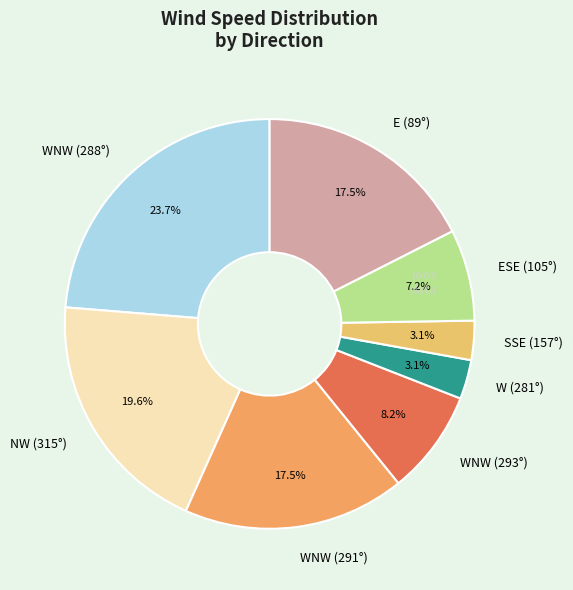

Which category has the biggest portion of the pie?

WNW (288°)